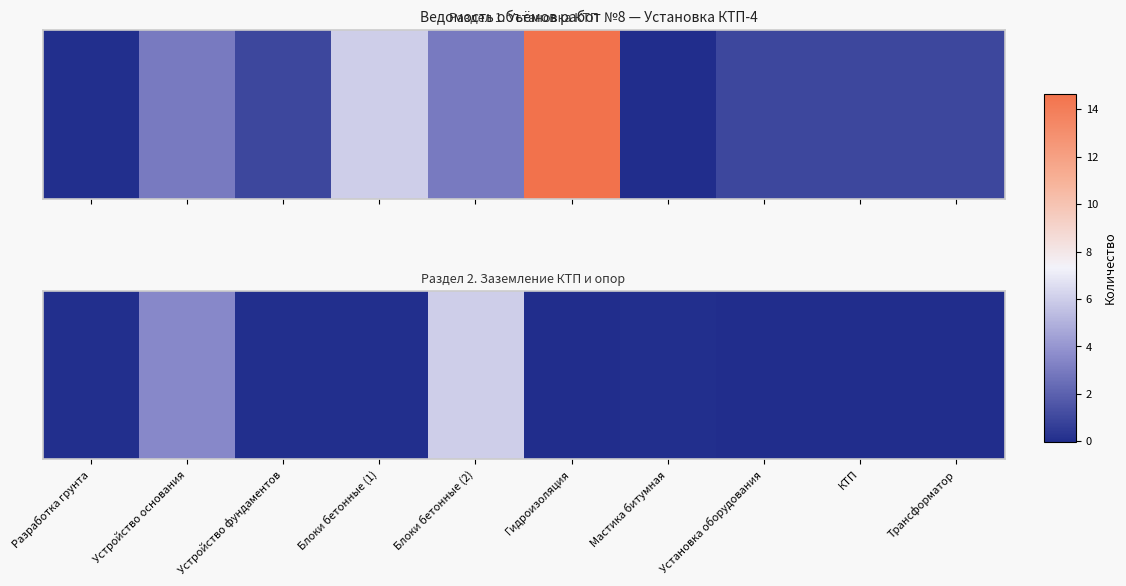

How many values are above zero?

6